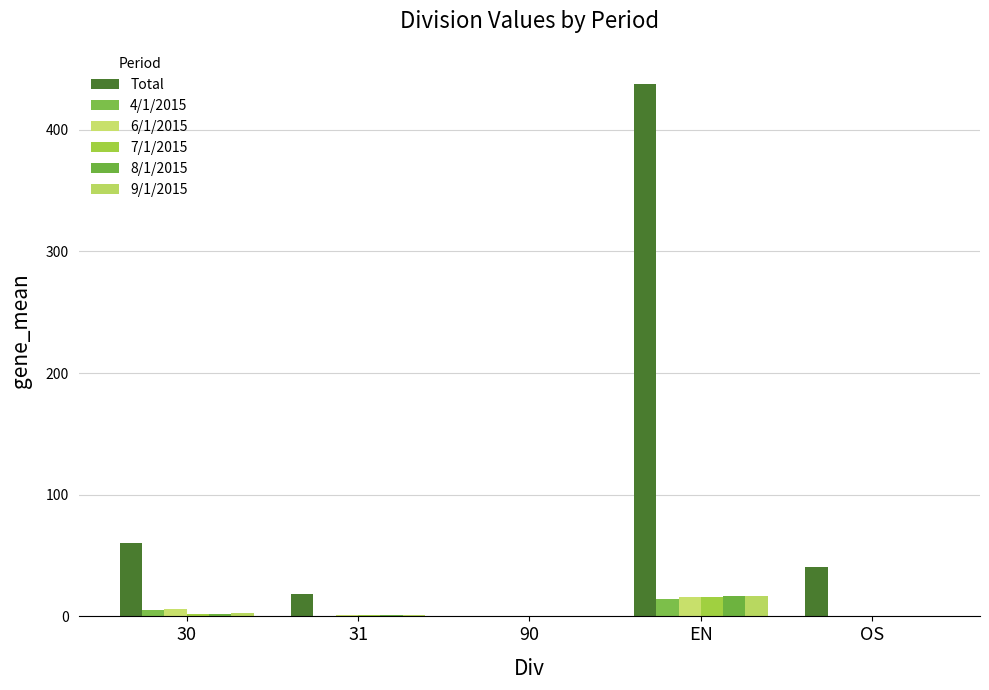

Which series has the largest range (max minus min)?

Total